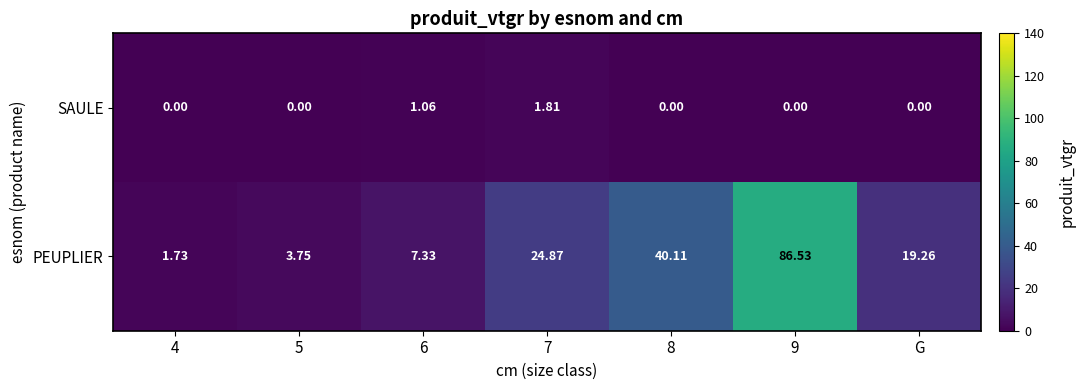

List the series in order of their peak value, lowest first.

SAULE, PEUPLIER